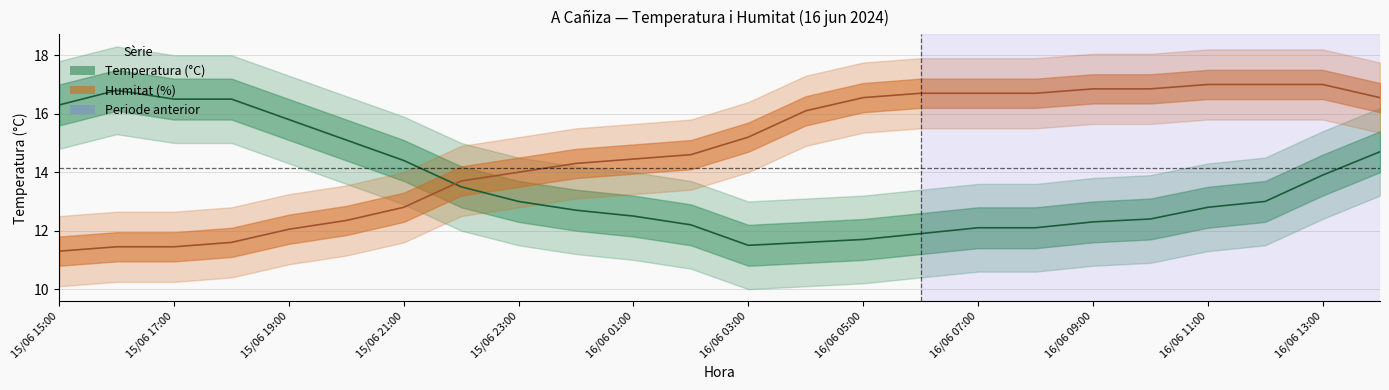

Does the chart have visible grid lines?

Yes